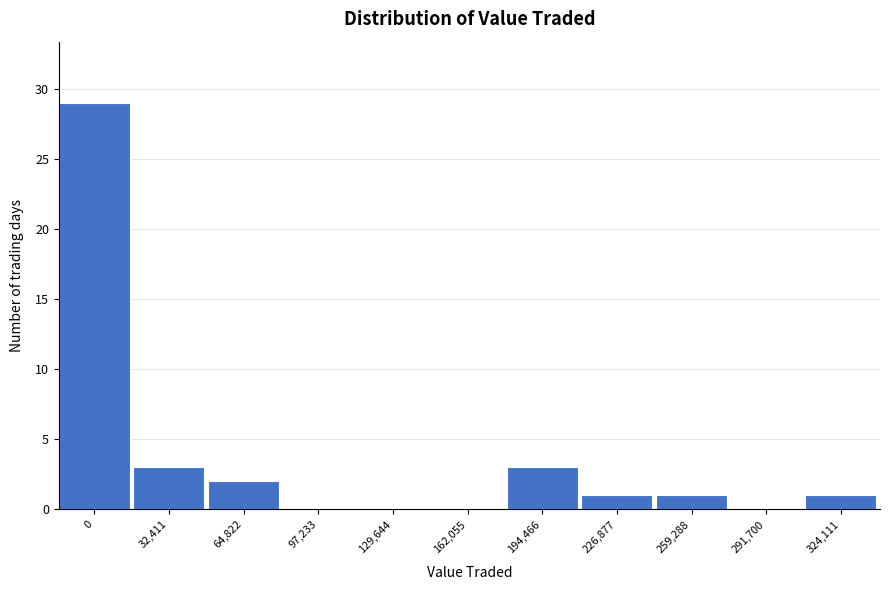

Reading left to right, what are all the values shown in this chart?

0=29	32,411=3	64,822=2	97,233=0	129,644=0	162,055=0	194,466=3	226,877=1	259,288=1	291,700=0	324,111=1